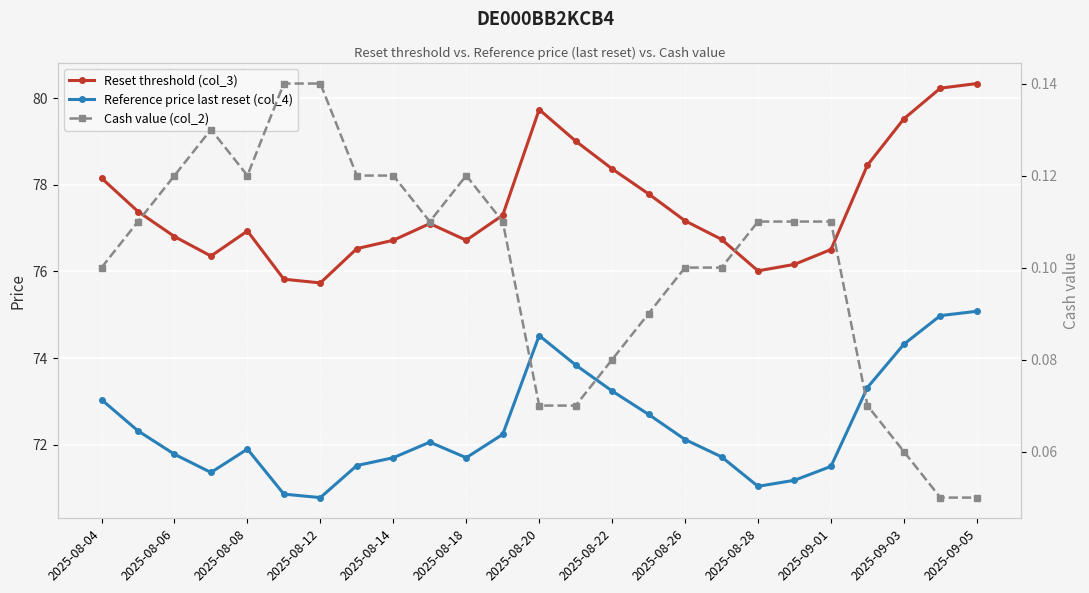

What are all the series names shown in the legend?

Reset threshold (col_3), Reference price last reset (col_4), Cash value (col_2)